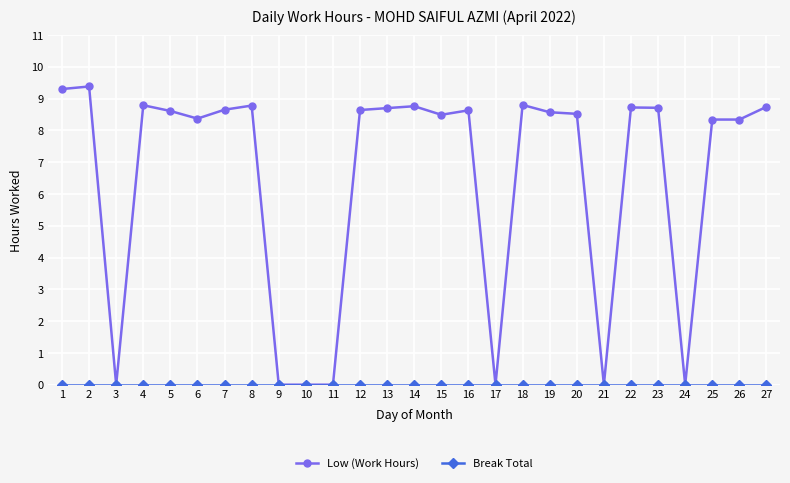

What is the maximum value shown in the chart?

9.4